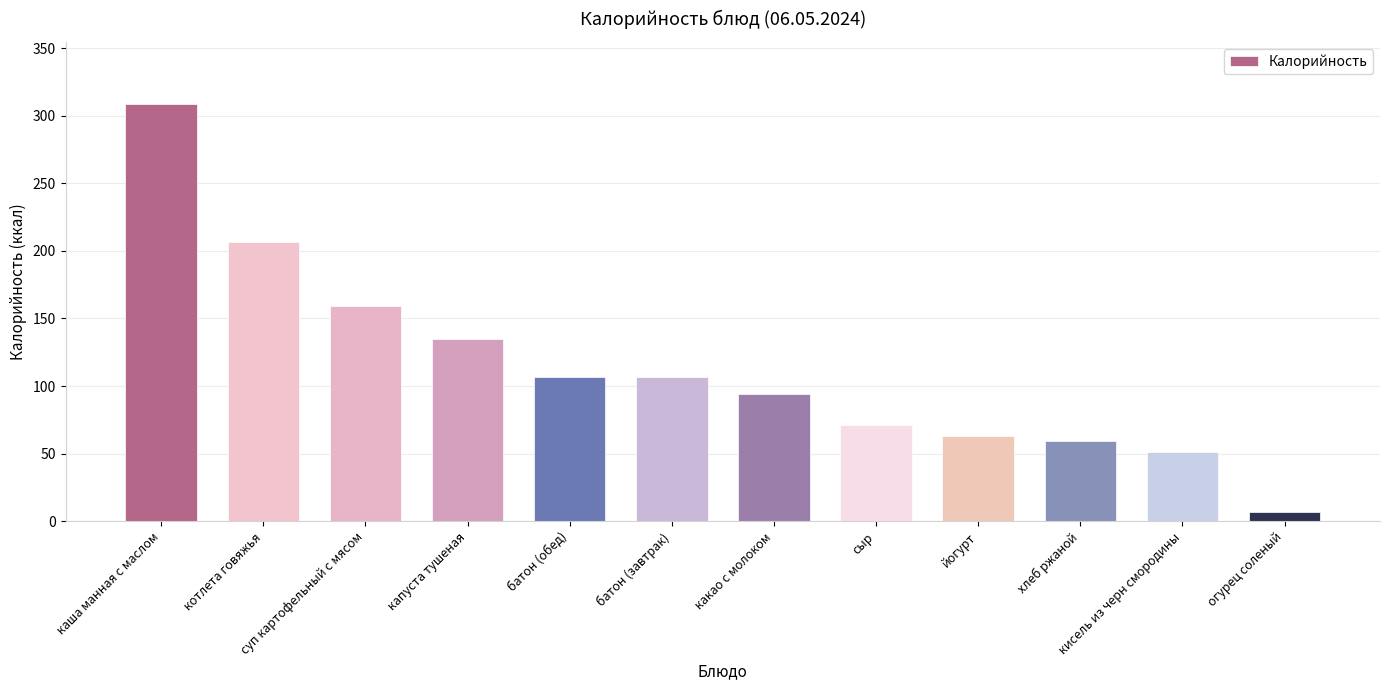

What is the approximate value at какао с молоком?

94.0